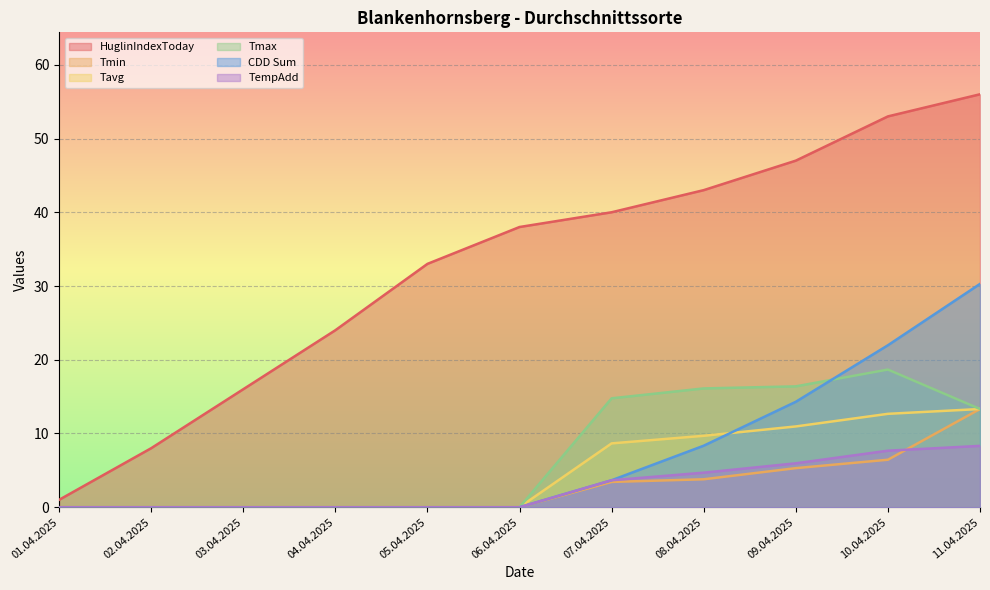

Which has a higher value, 08.04.2025 or 04.04.2025?

08.04.2025